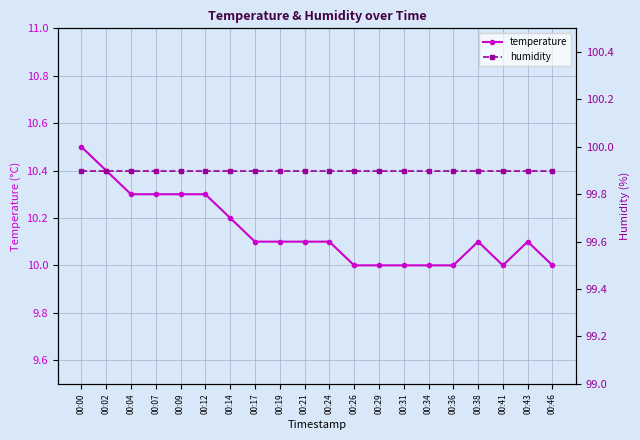

Count the temperature values in the range 10 to 11.

20